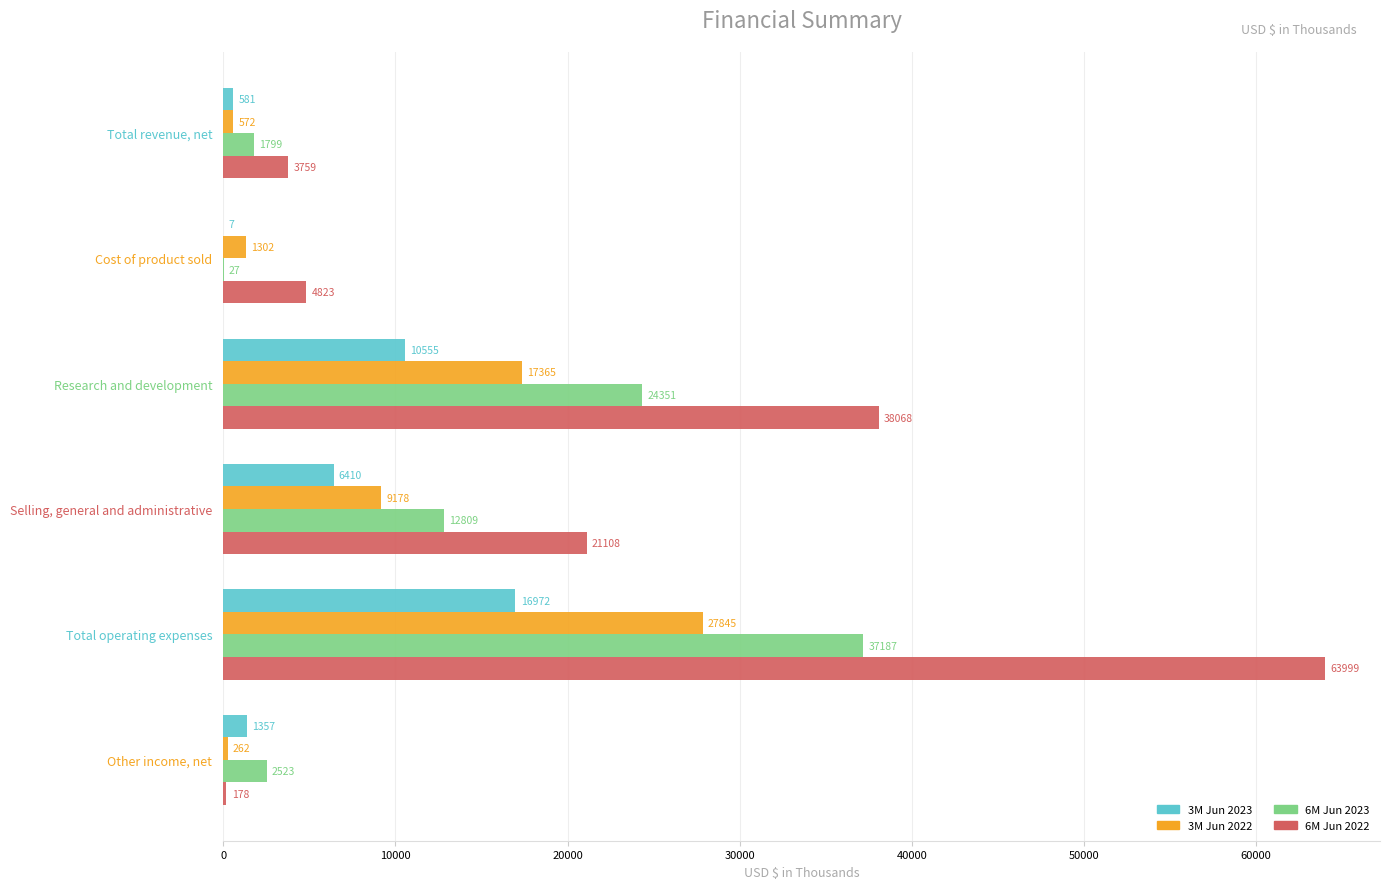

Where is 3M Jun 2023 nearest to the value 8489?

Research and development